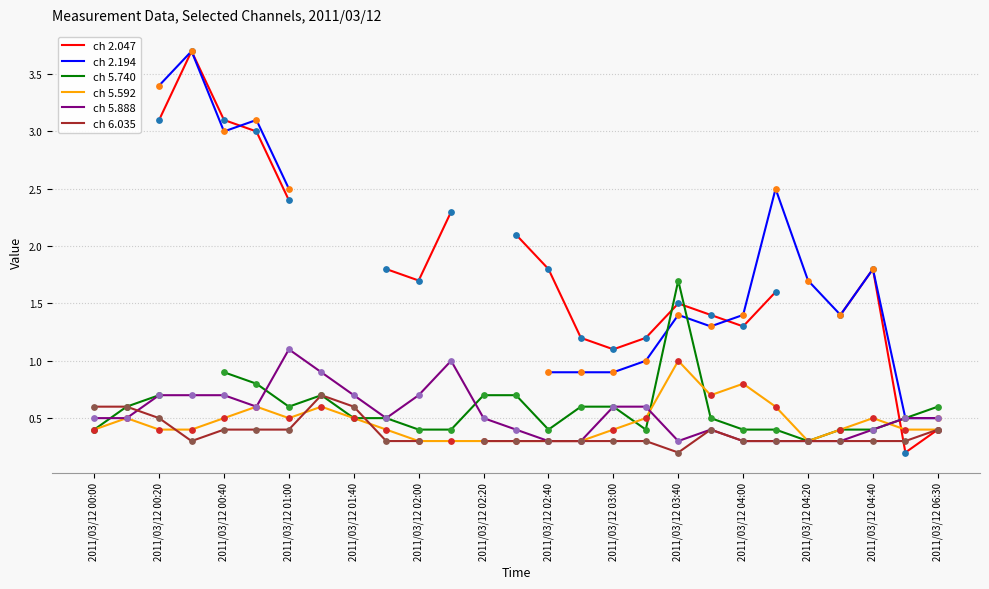

Which series contains the lowest Y value?

ch 6.035